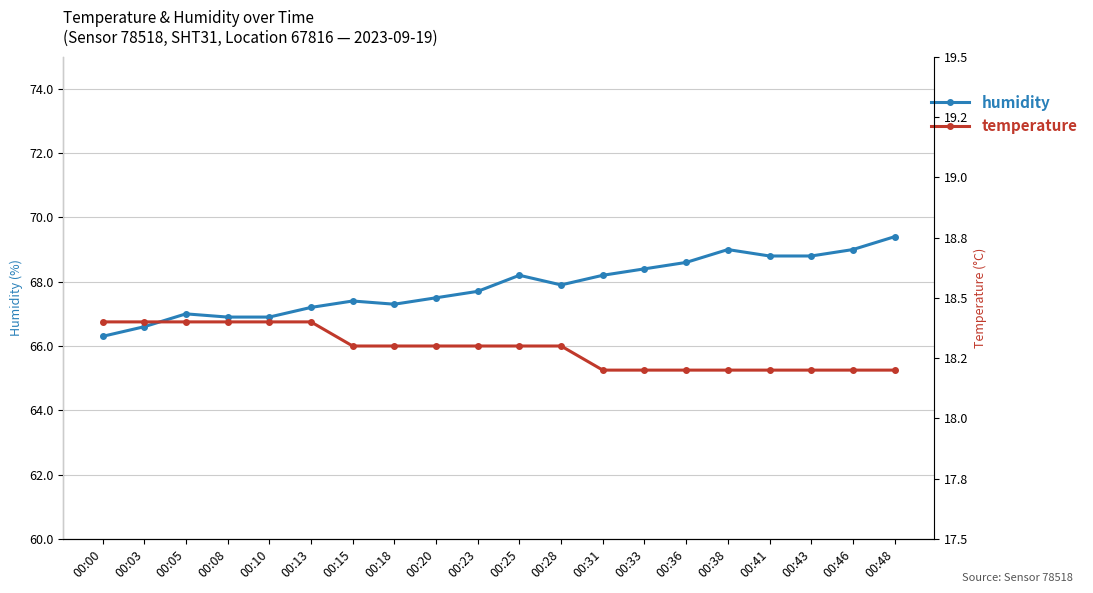

What is the difference between the maximum and minimum values in the temperature series?

0.2